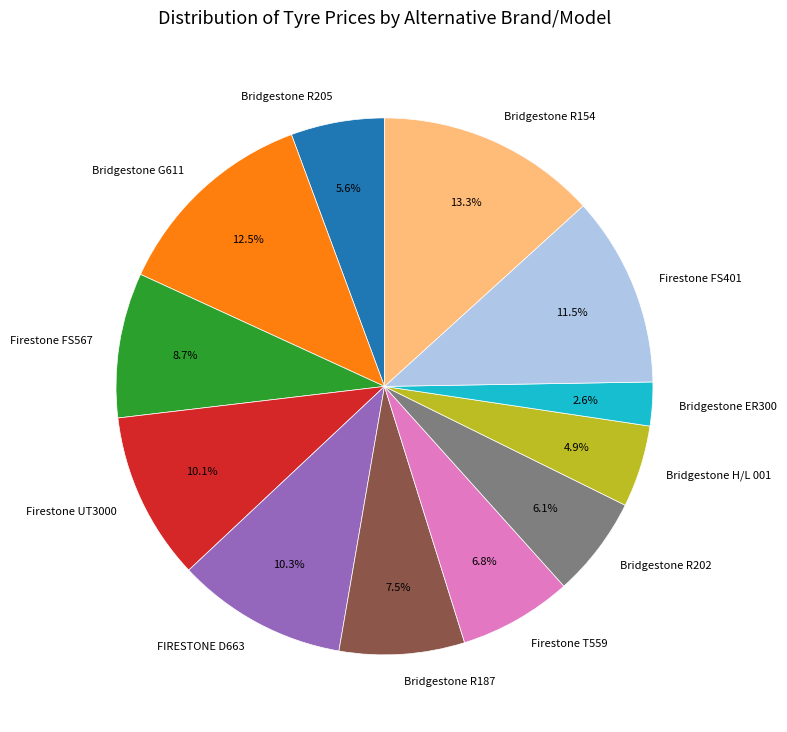

Is the sum of Firestone FS401 and Bridgestone ER300 greater than half?

No